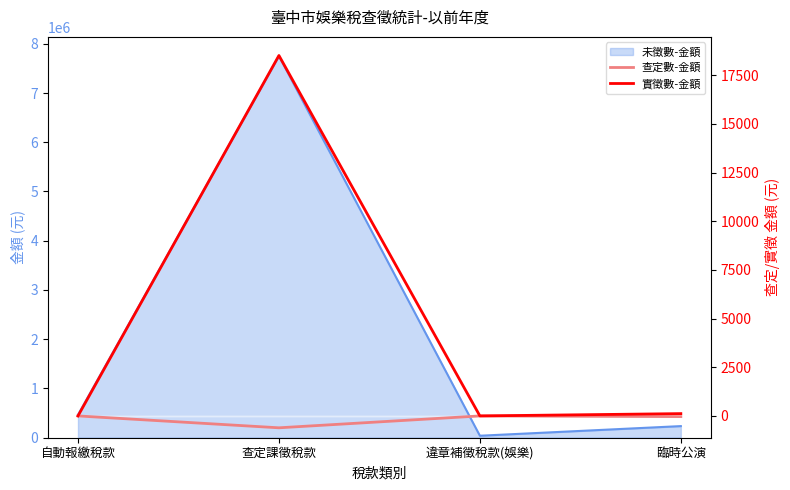

True or false: 查定數-金額 and 實徵數-金額 cross at least once.

False